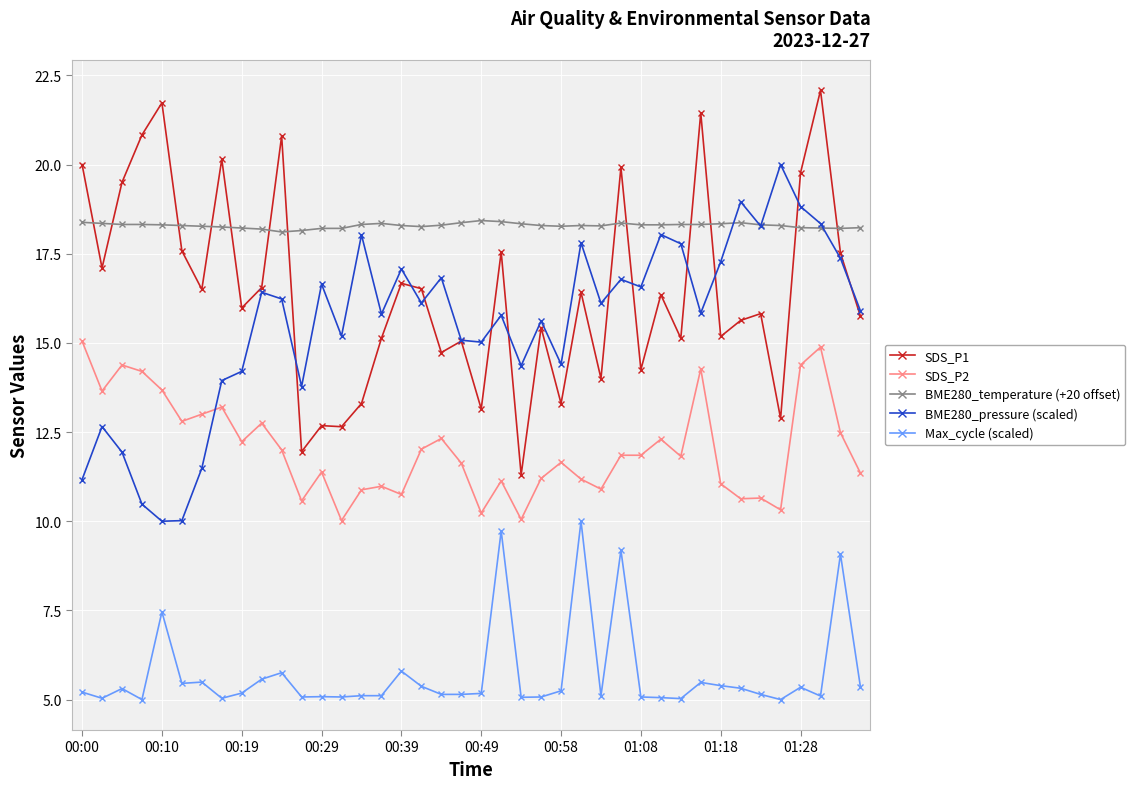

True or false: Max_cycle (scaled) has more than 1 points higher than both neighbors.

True